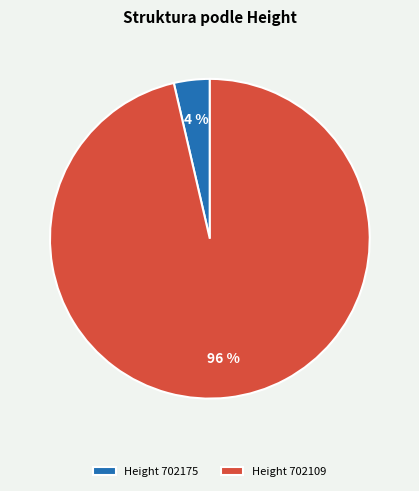

Between Height 702175 and Height 702109, which is larger?

Height 702109